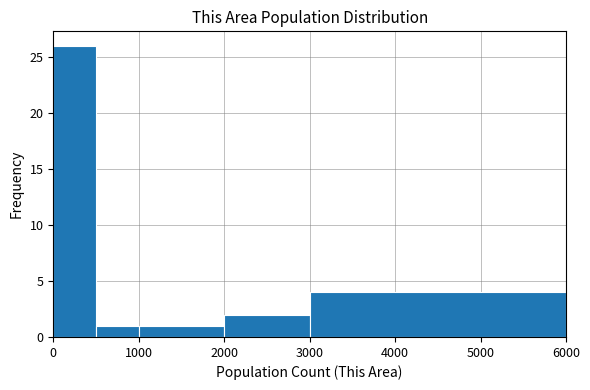

Which range on the x-axis has the tallest bar?

0 to 500